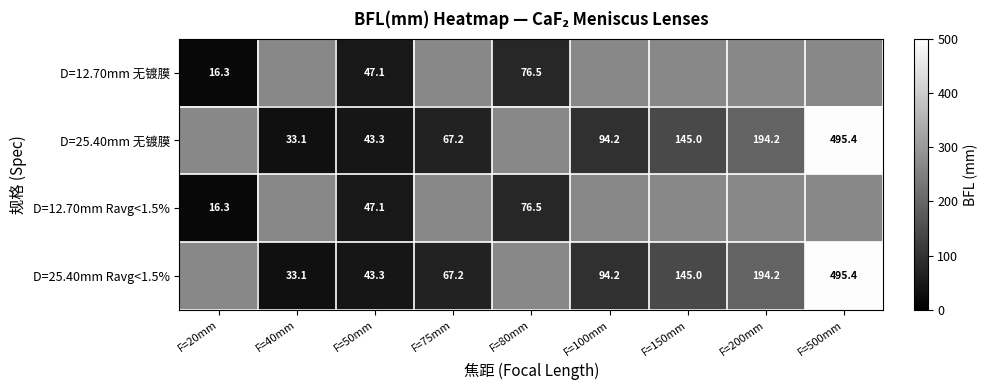

What is the sum of the D=25.40mm 无镀膜 values at F=100mm and F=150mm?

239.2